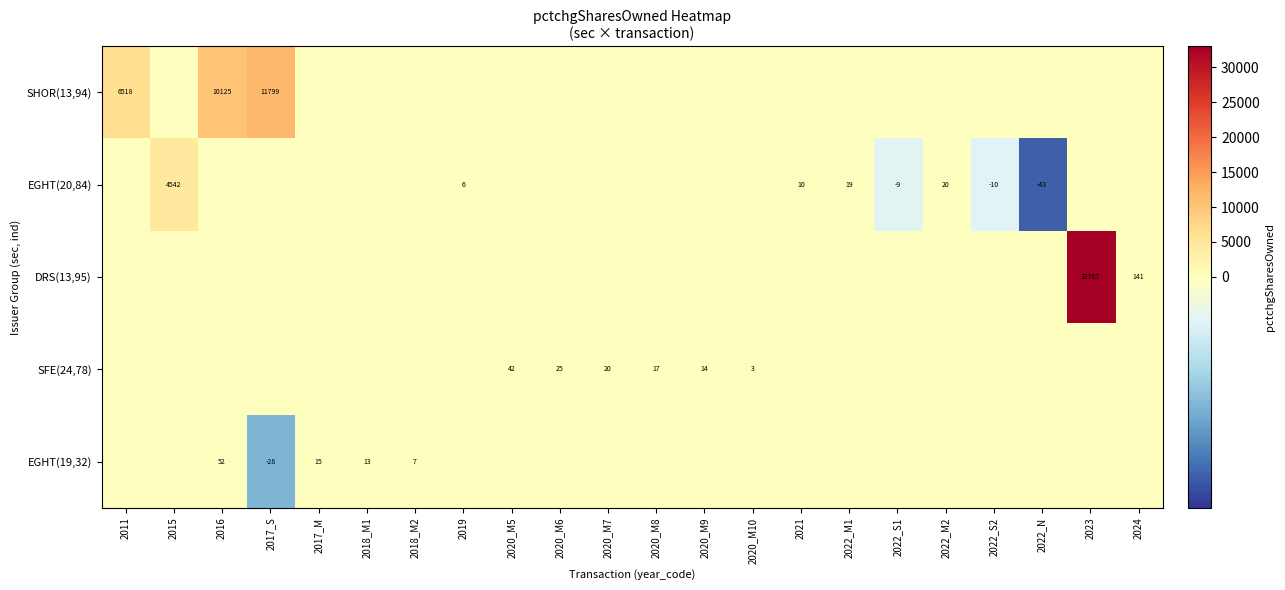

The EGHT(20,84) series shows 6 at 2019. True or false?

True